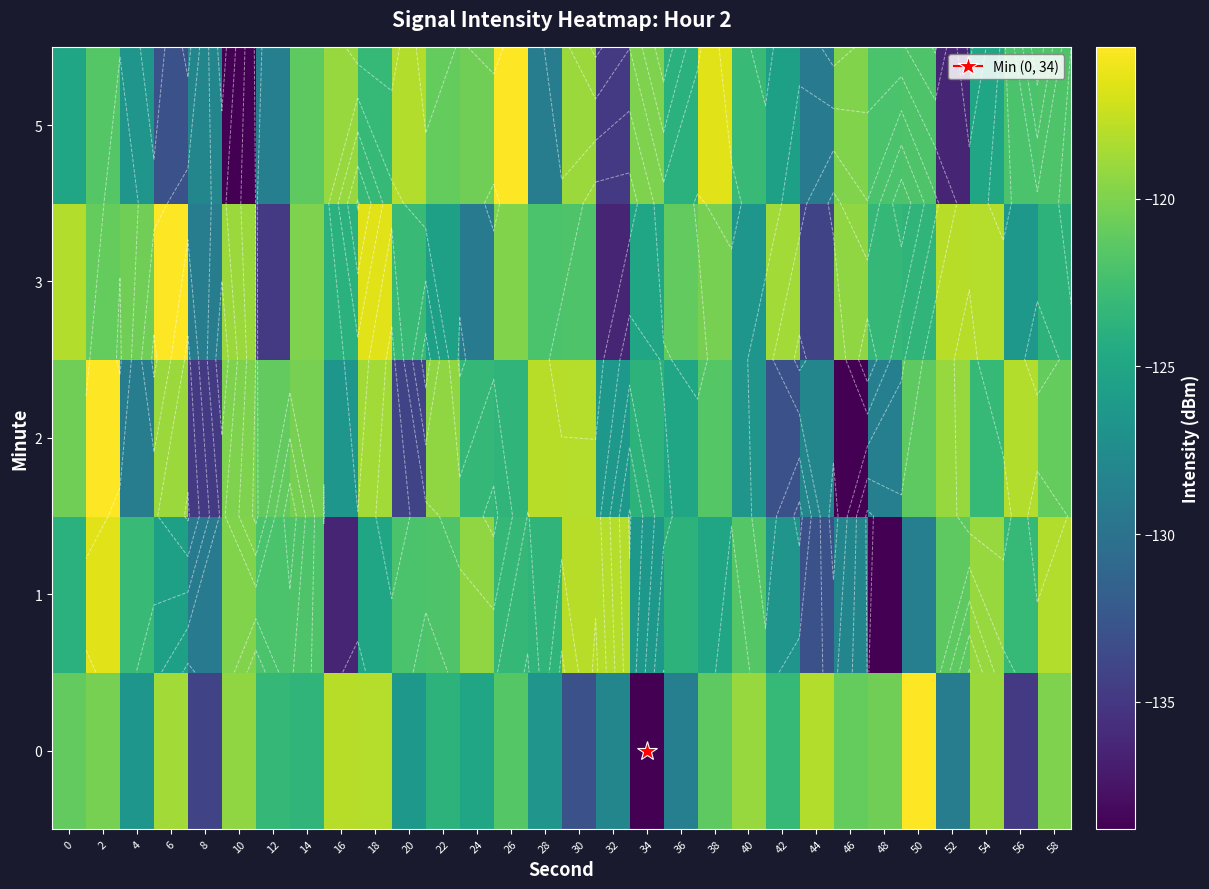

Is it true that 2 equals -203.4 at 32?

False